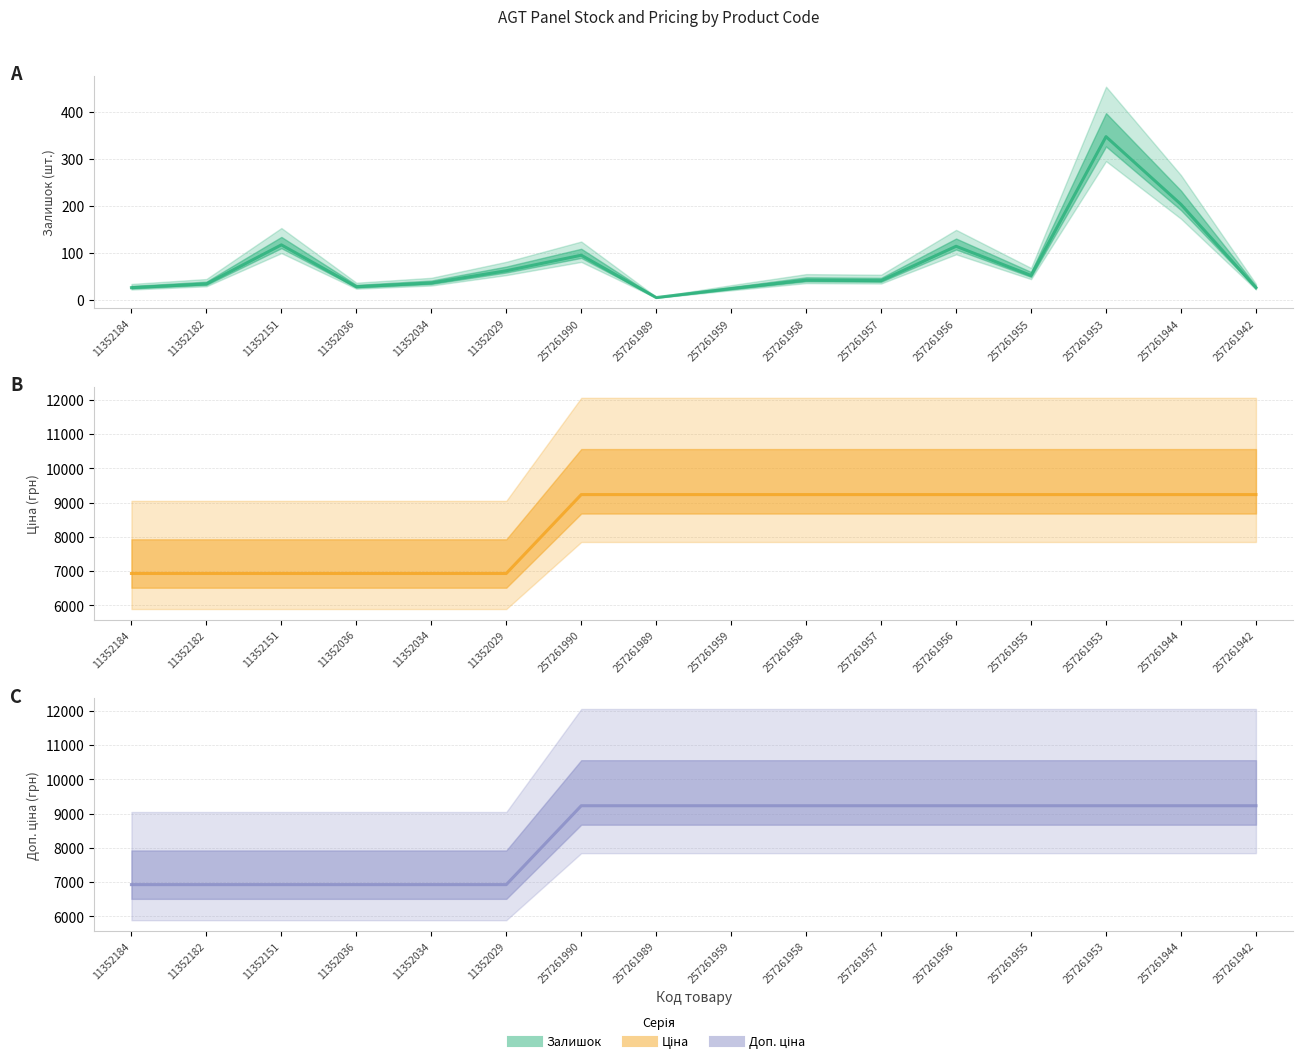

What is the difference between the Залишок values at 257261953 and 257261990?

252.0